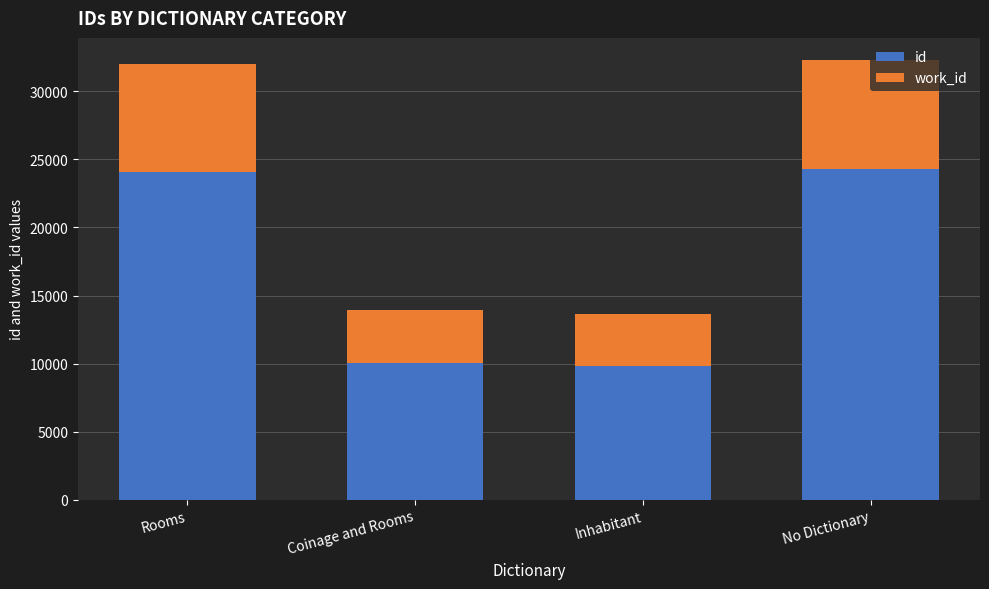

What is the lowest value of the id series?

9825